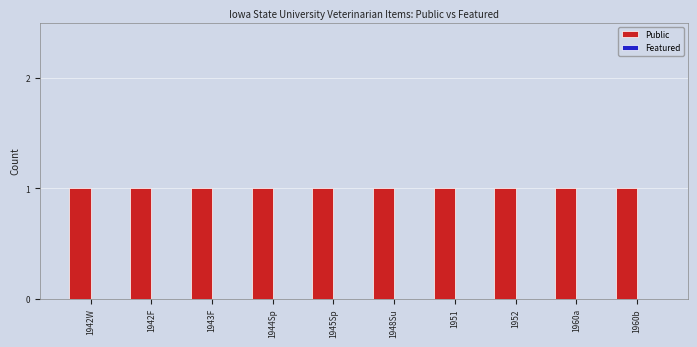

Reading left to right, list all the values displayed in this chart.

Public: 1	1	1	1	1	1	1	1	1	1
Featured: 0	0	0	0	0	0	0	0	0	0